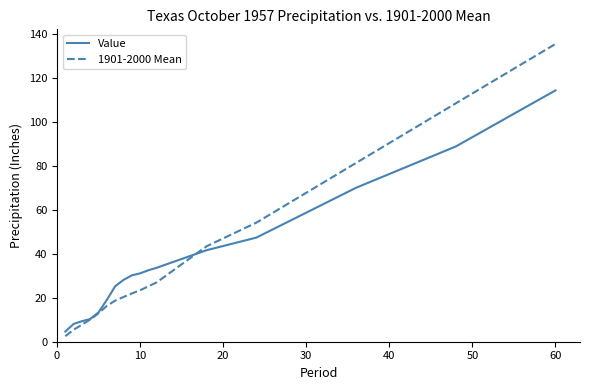

Rank the series by their maximum value, from lowest to highest.

Value, 1901-2000 Mean